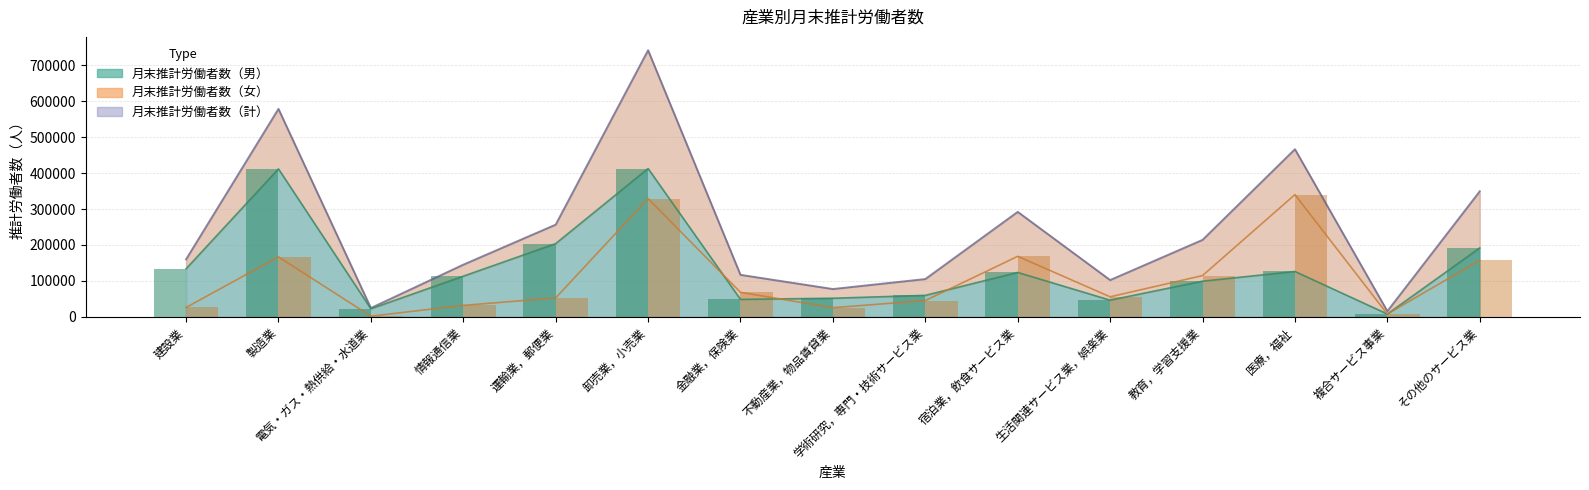

Which category has the highest value across all series?

卸売業，小売業